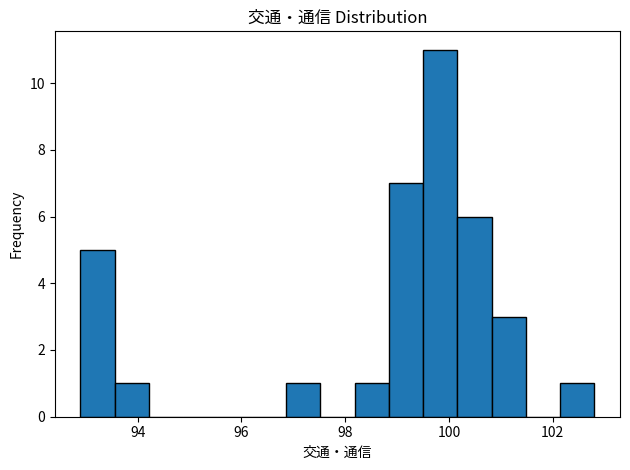

Read against the x-axis, roughly where is the centre of the tallest bar?

99.8